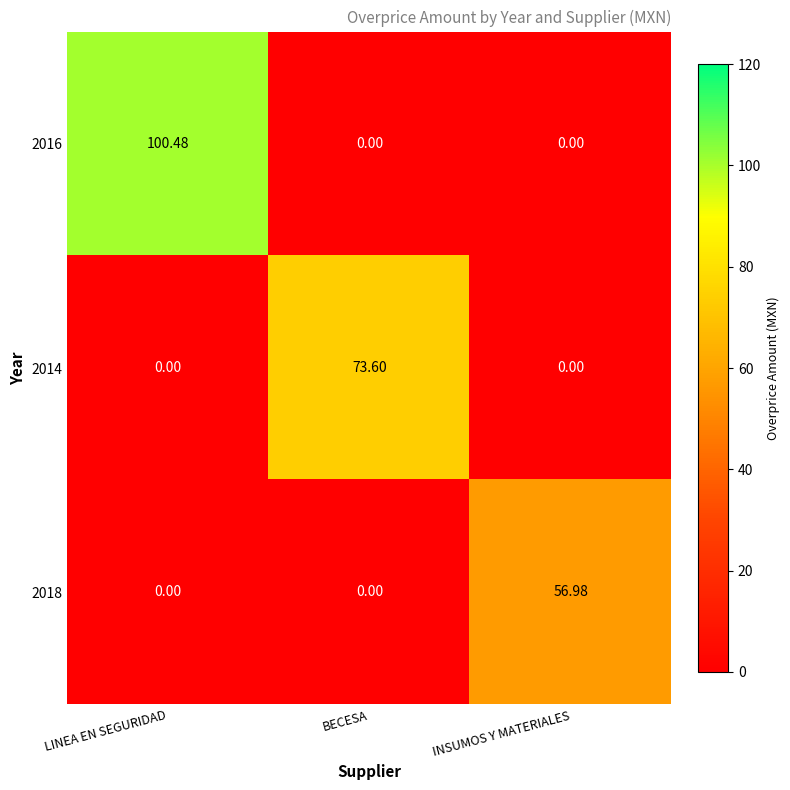

At which category is the sum across all series the highest?

LINEA EN SEGURIDAD